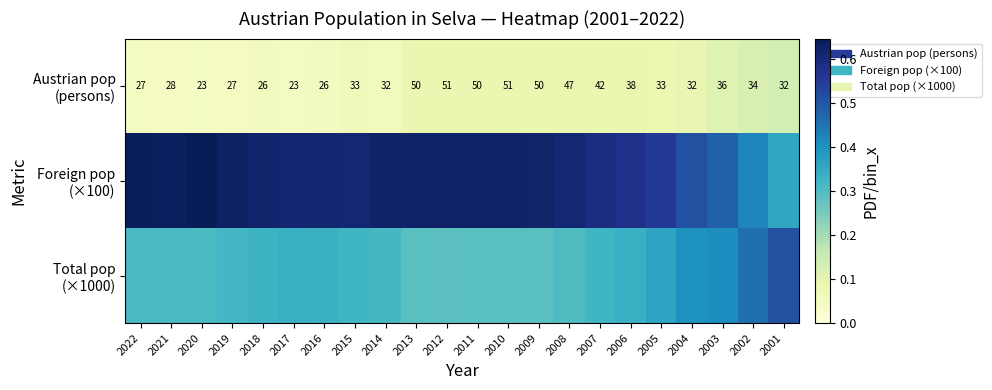

Which category has the highest value across all series?

2020